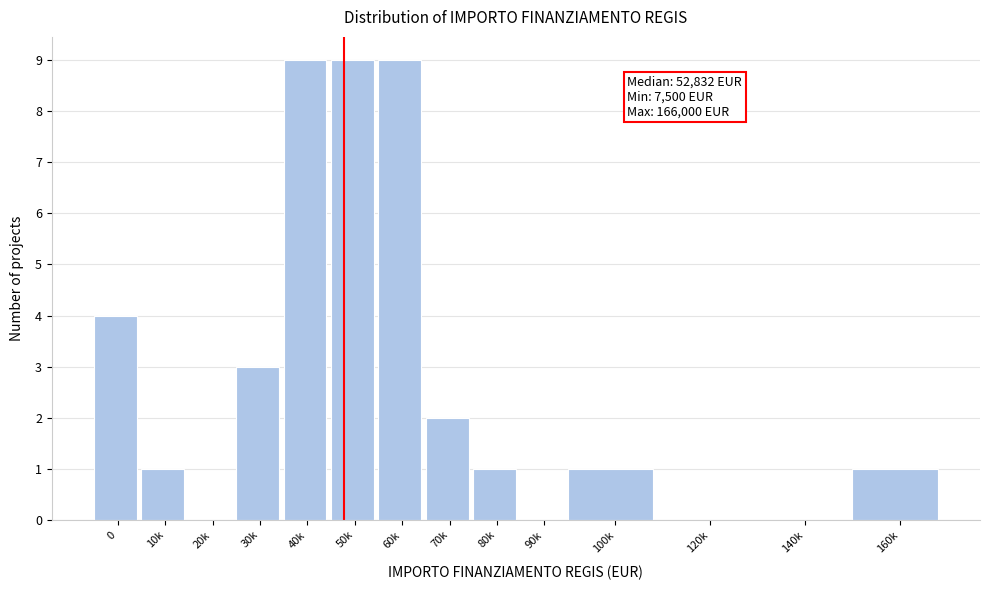

Reading left to right, extract all data points from this chart.

0=4	10k=1	20k=0	30k=3	40k=9	50k=9	60k=9	70k=2	80k=1	90k=0	100k=1	120k=0	140k=0	160k=1